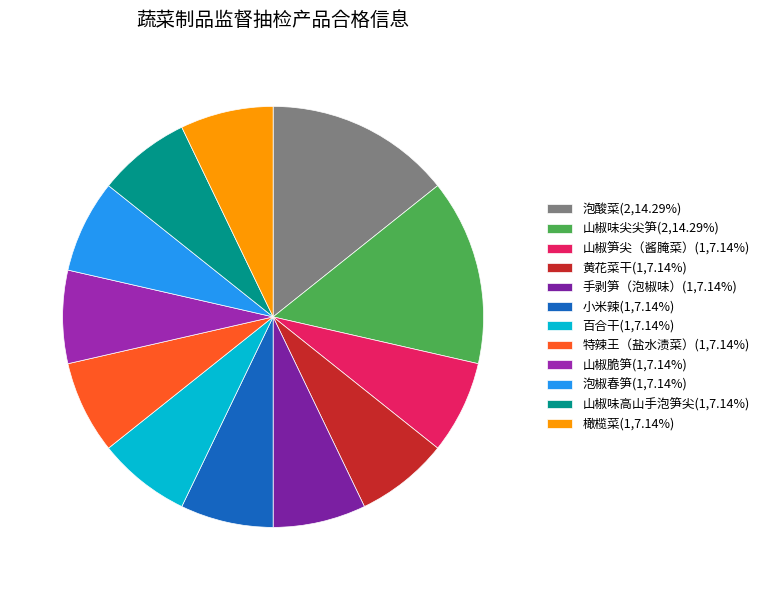

The 手剥笋（泡椒味） slice represents 21% of the pie. True or false?

False